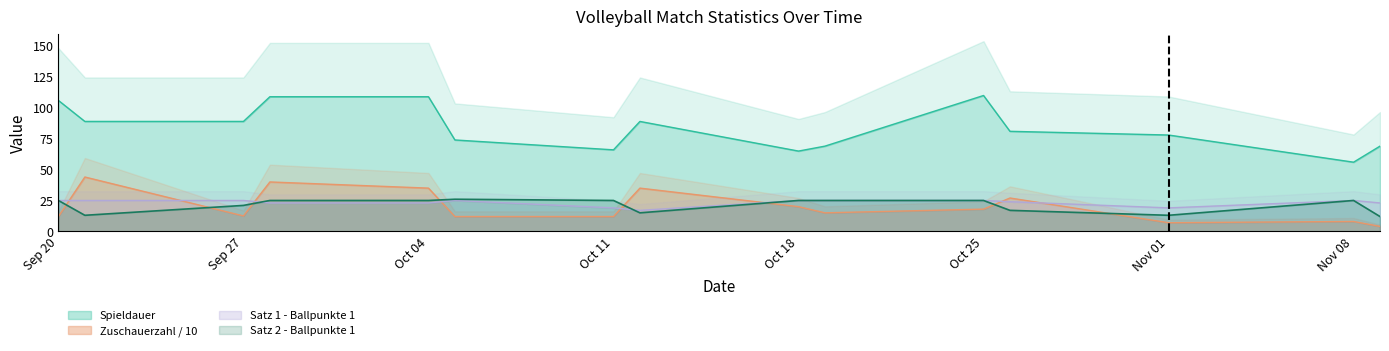

What is the lowest value of the Zuschauerzahl / 10 series?

4.0